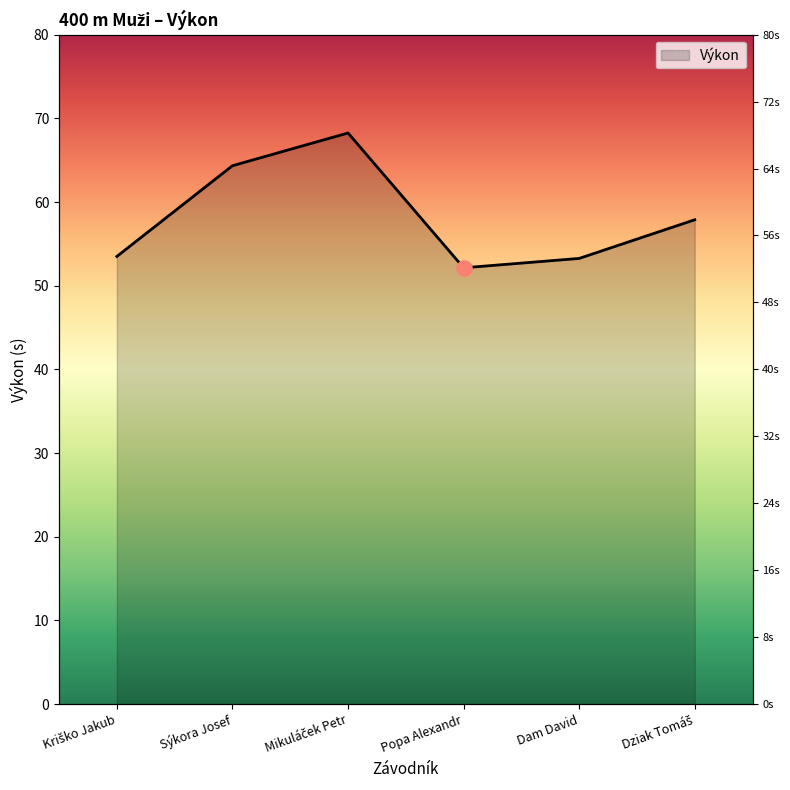

Approximately how many times larger is the value at Kriško Jakub compared to Mikuláček Petr?

0.8